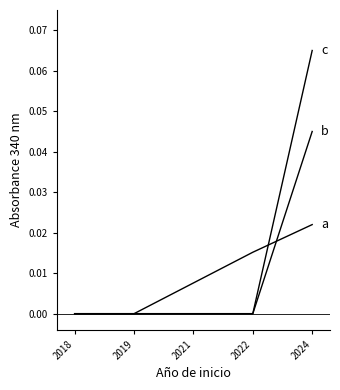

Does the chart have visible grid lines?

No